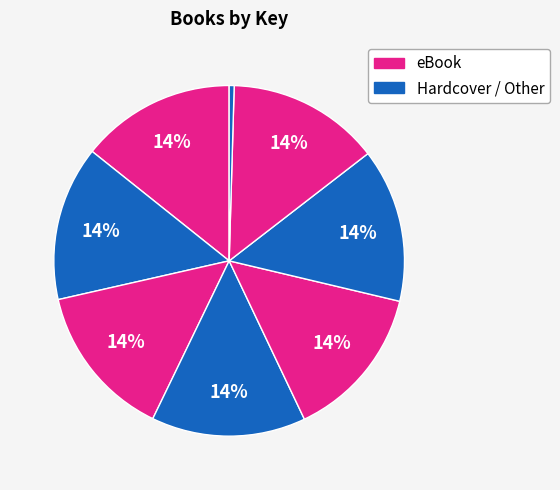

Count the number of slices in the pie.

8